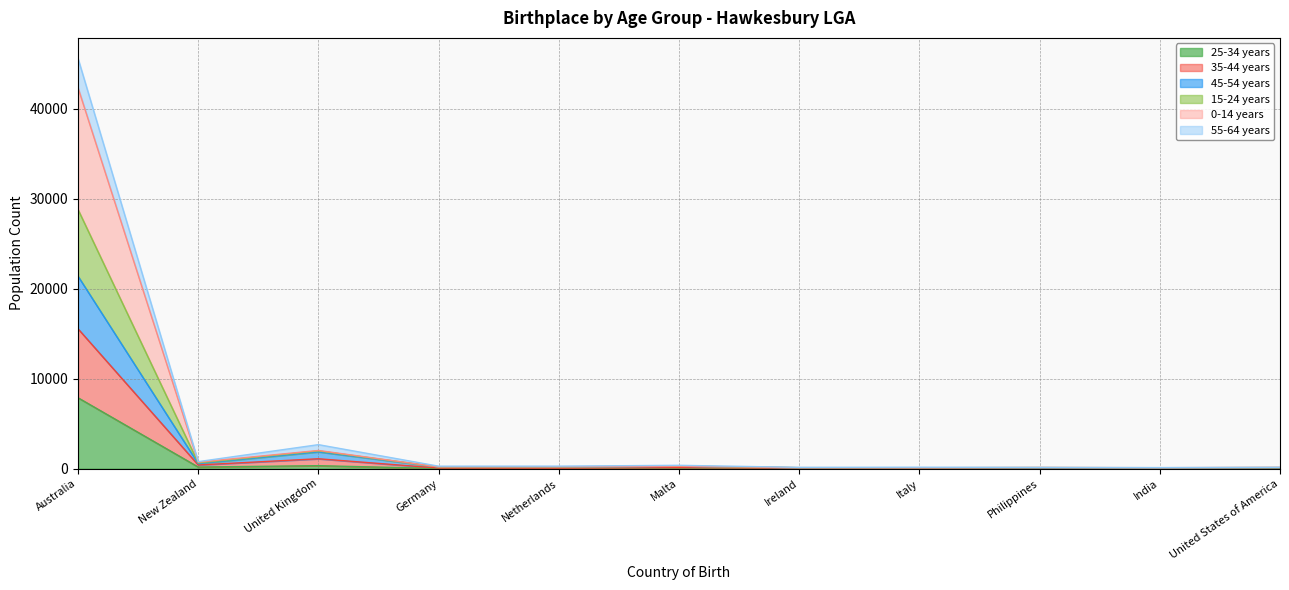

Is the value of 55-64 years at Australia greater than the value of 15-24 years at Germany?

Yes